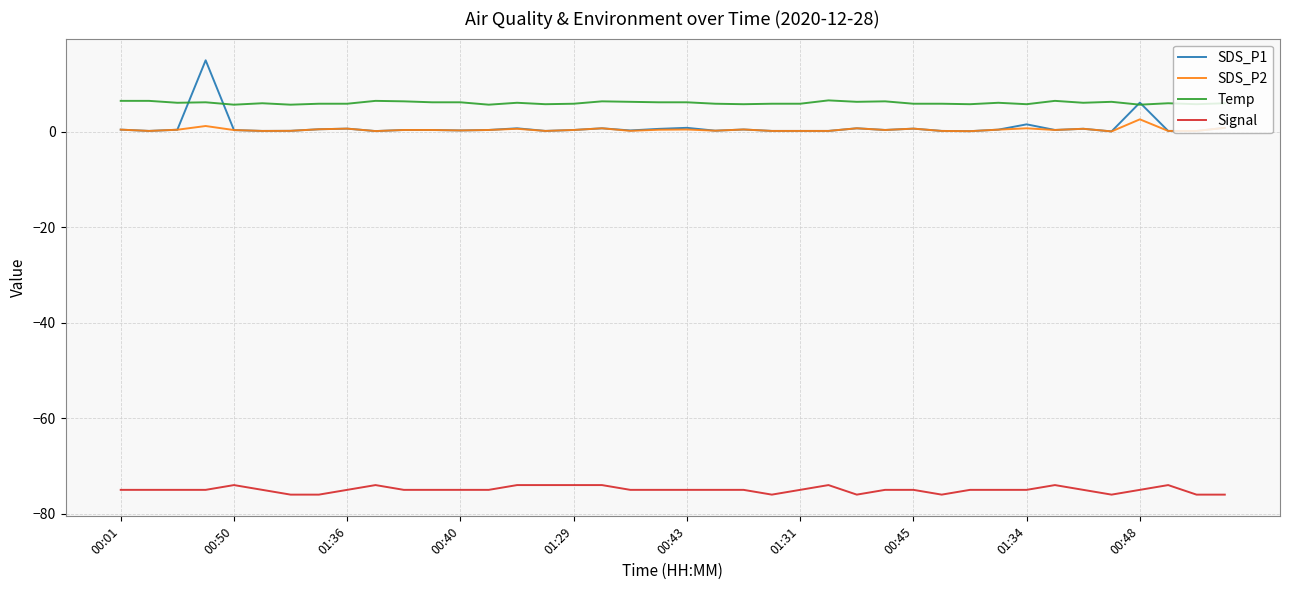

True or false: SDS_P2 and Signal cross at least once.

False